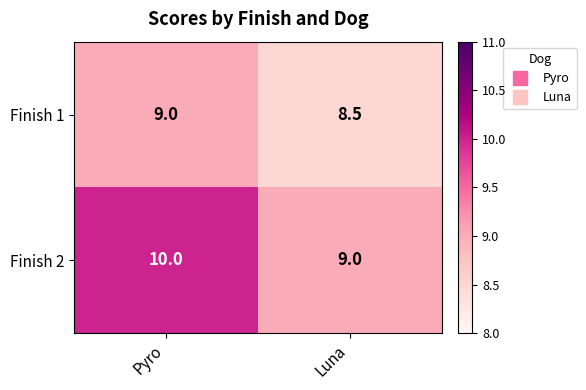

What is the sum of the Finish 1 values at Pyro and Luna?

17.5